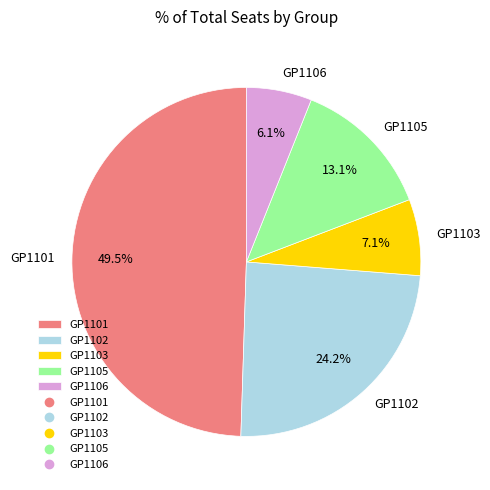

What percentage is the GP1103 slice, to the nearest percent?

7%